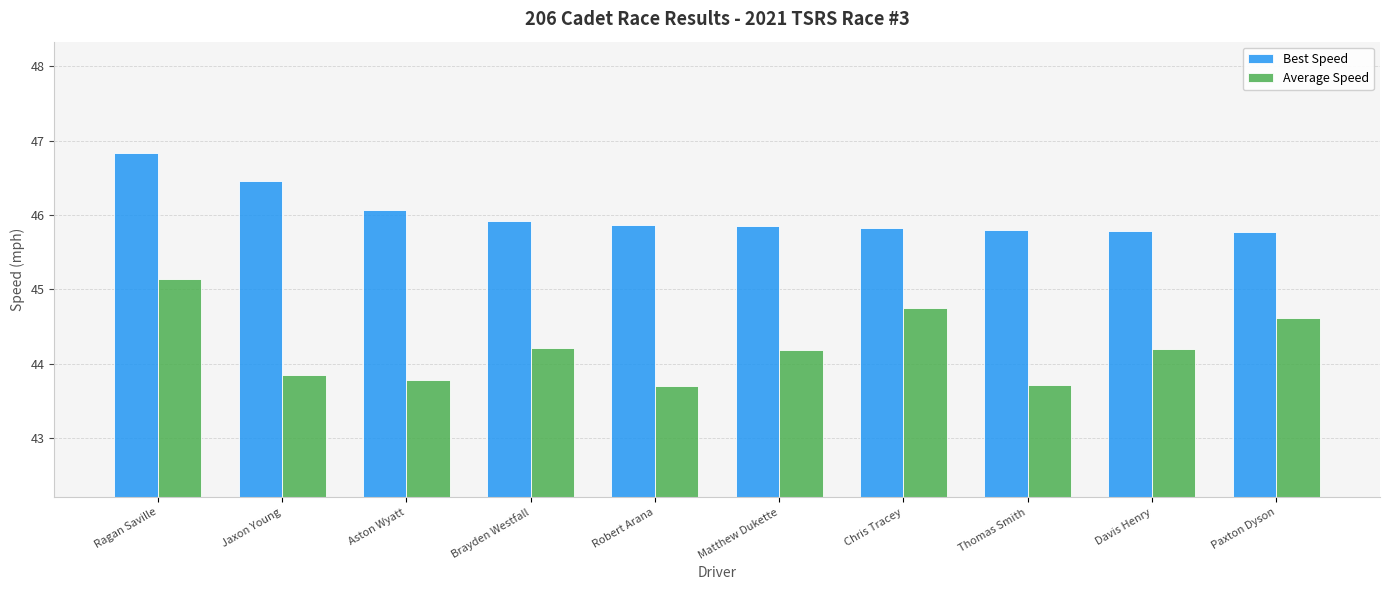

Is it true that Best Speed equals 17.4 at Jaxon Young?

False